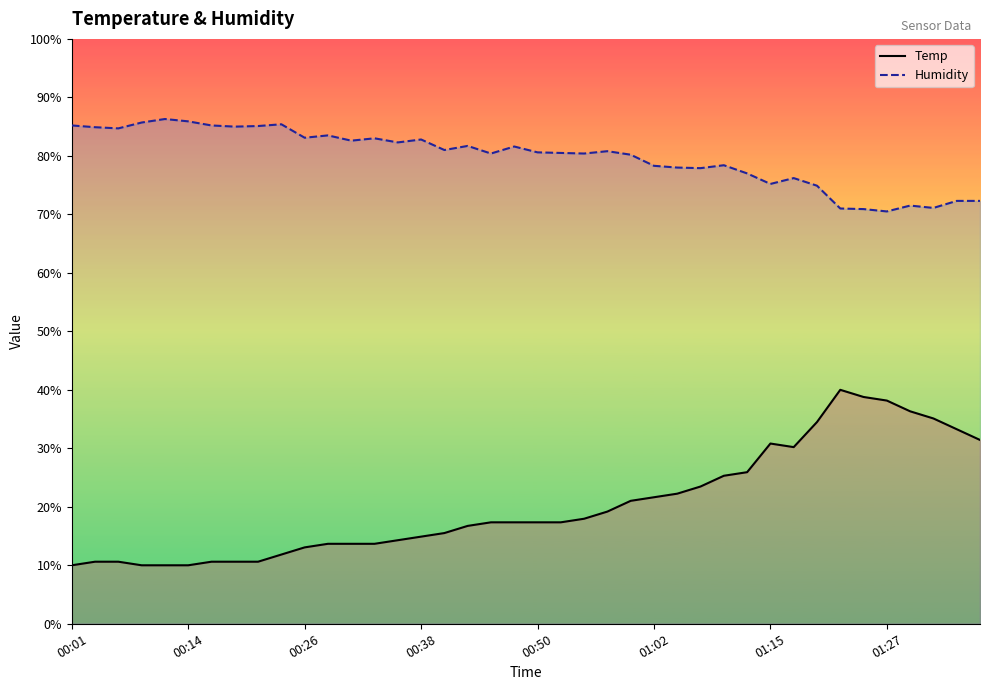

Does the chart display data point markers on the line(s)?

No